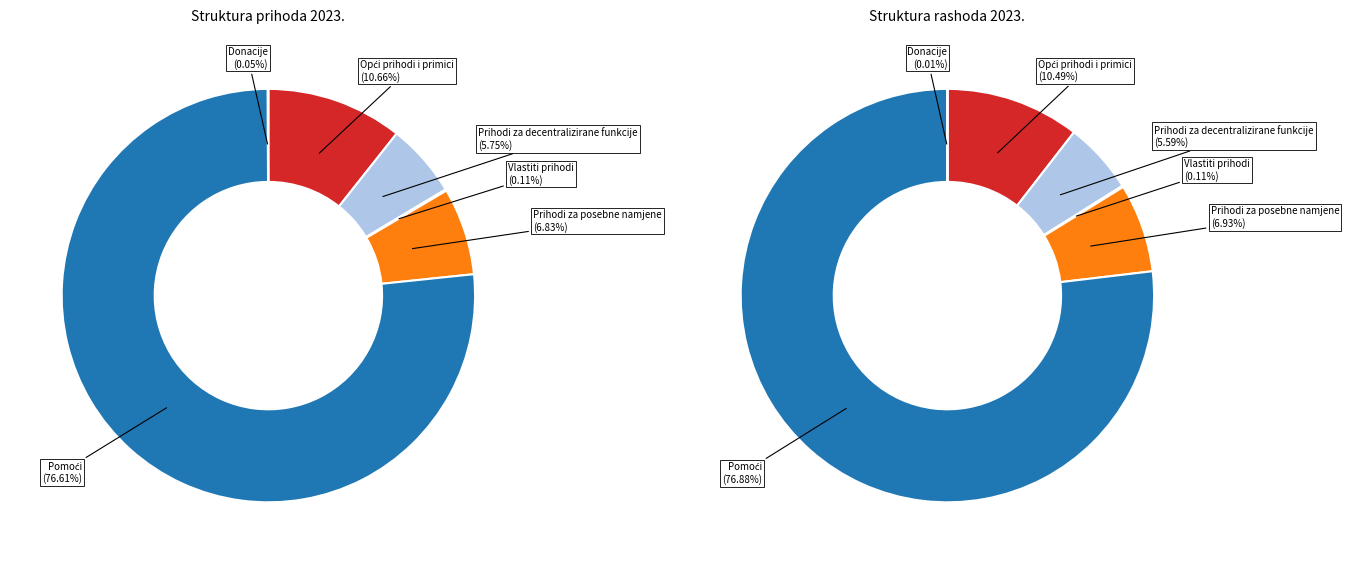

Is there a majority slice in this chart?

Yes